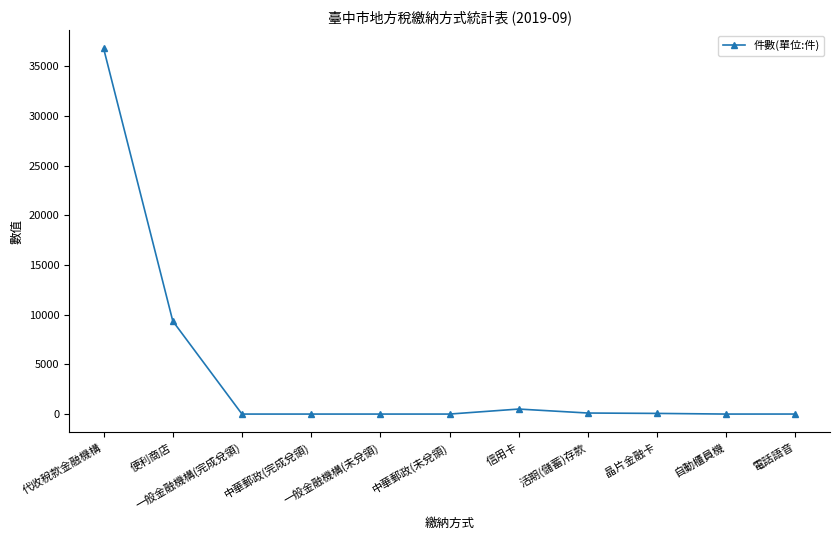

True or false: the data has more than 0 interior local peaks.

True